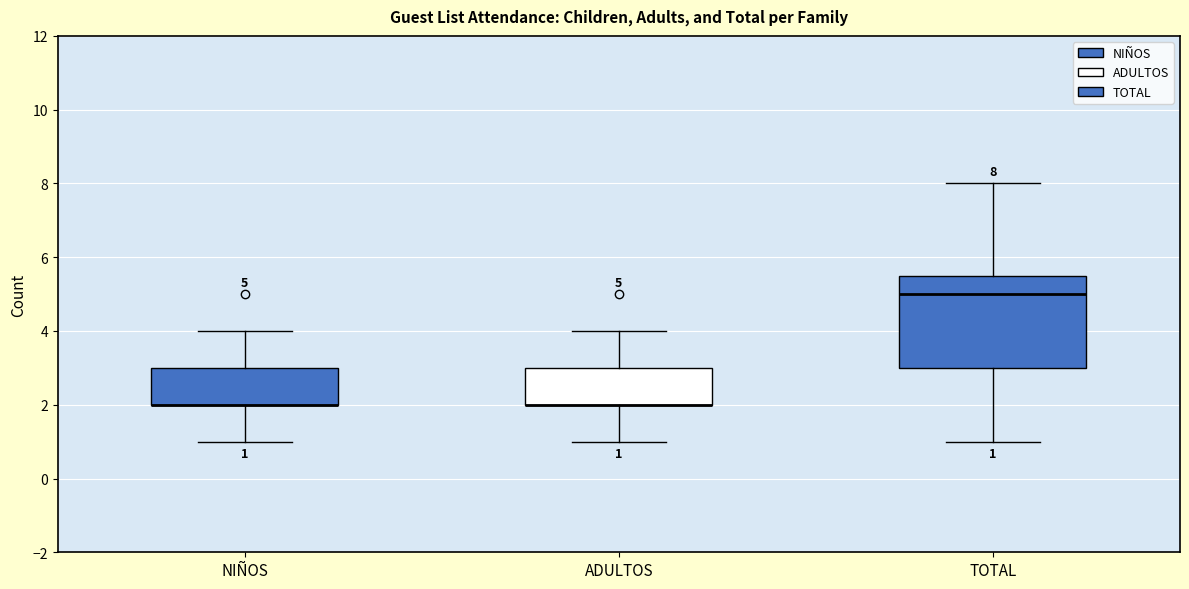

Comparing the boxes themselves (not the whiskers), which one is the tallest?

TOTAL